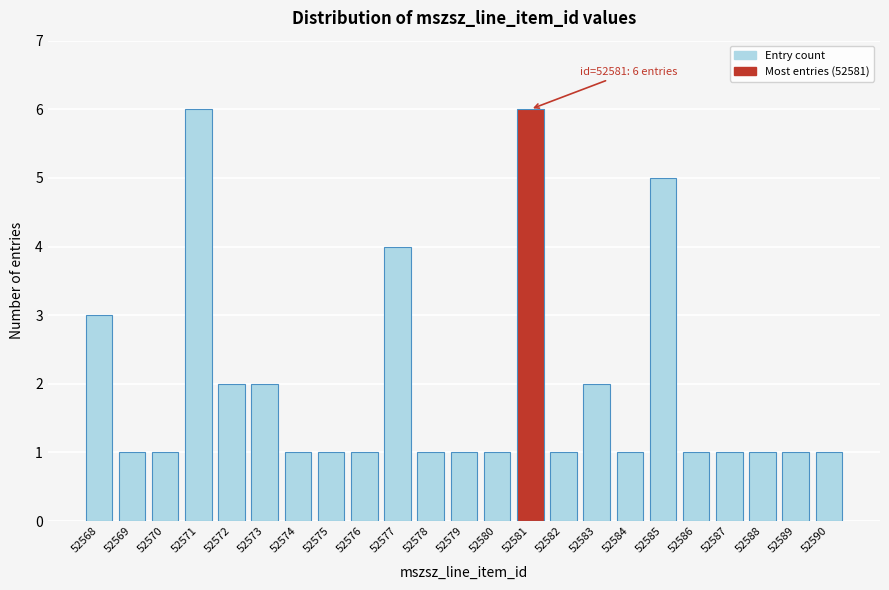

Reading right to left, extract all data points from this chart.

52590=1	52589=1	52588=1	52587=1	52586=1	52585=5	52584=1	52583=2	52582=1	52581=6	52580=1	52579=1	52578=1	52577=4	52576=1	52575=1	52574=1	52573=2	52572=2	52571=6	52570=1	52569=1	52568=3